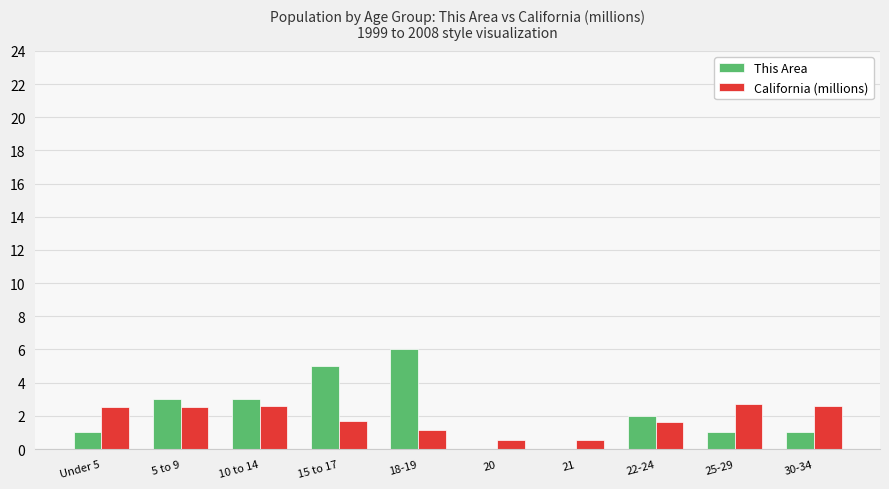

Is it true that This Area equals 3.0 at 10 to 14?

True